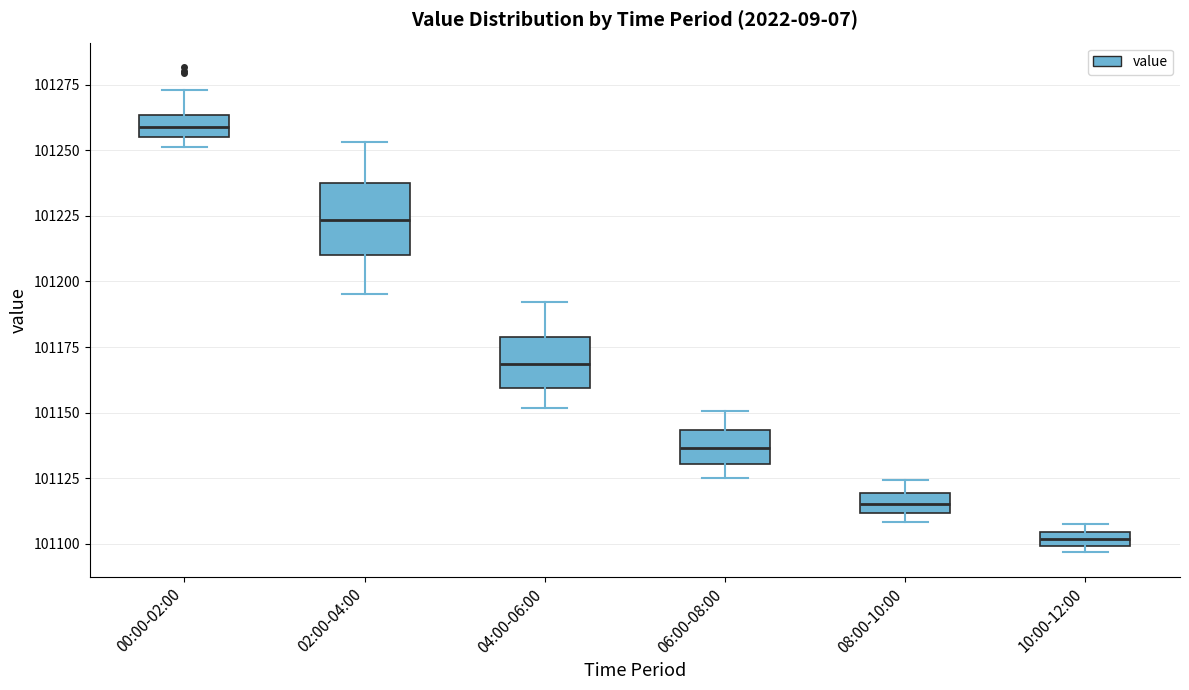

Which box is the tallest, from its lower edge to its upper edge?

02:00-04:00